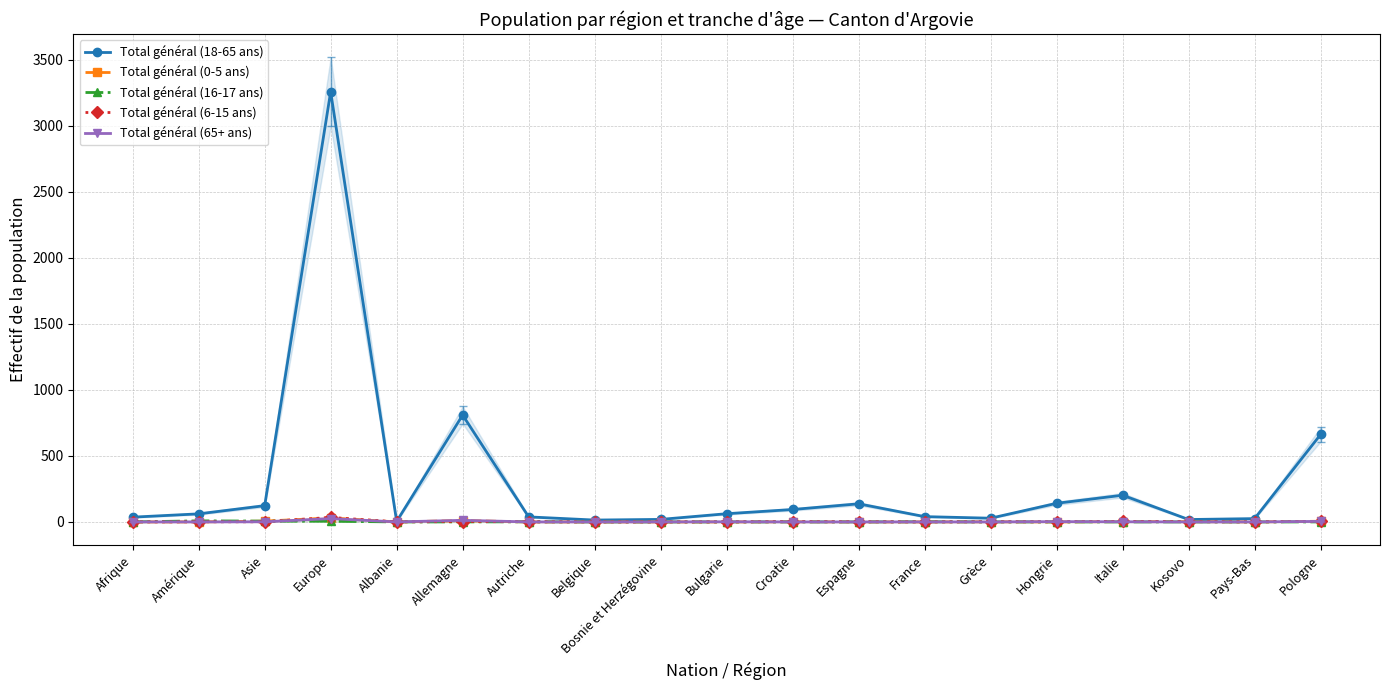

What is the value of the Total général (65+ ans) point at the 10th from the left?

1